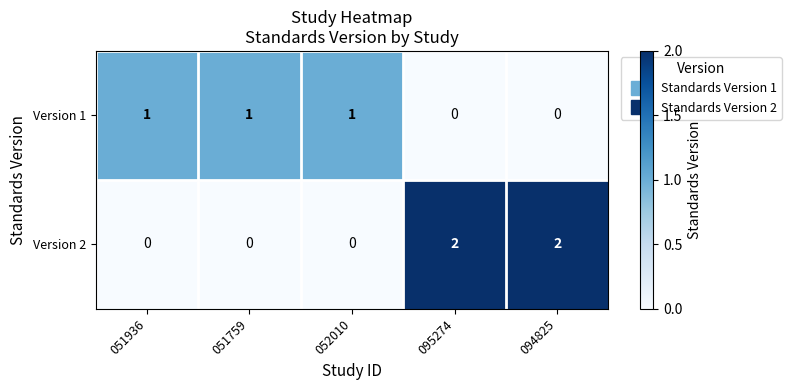

At how many categories does at least one series exceed 0?

5